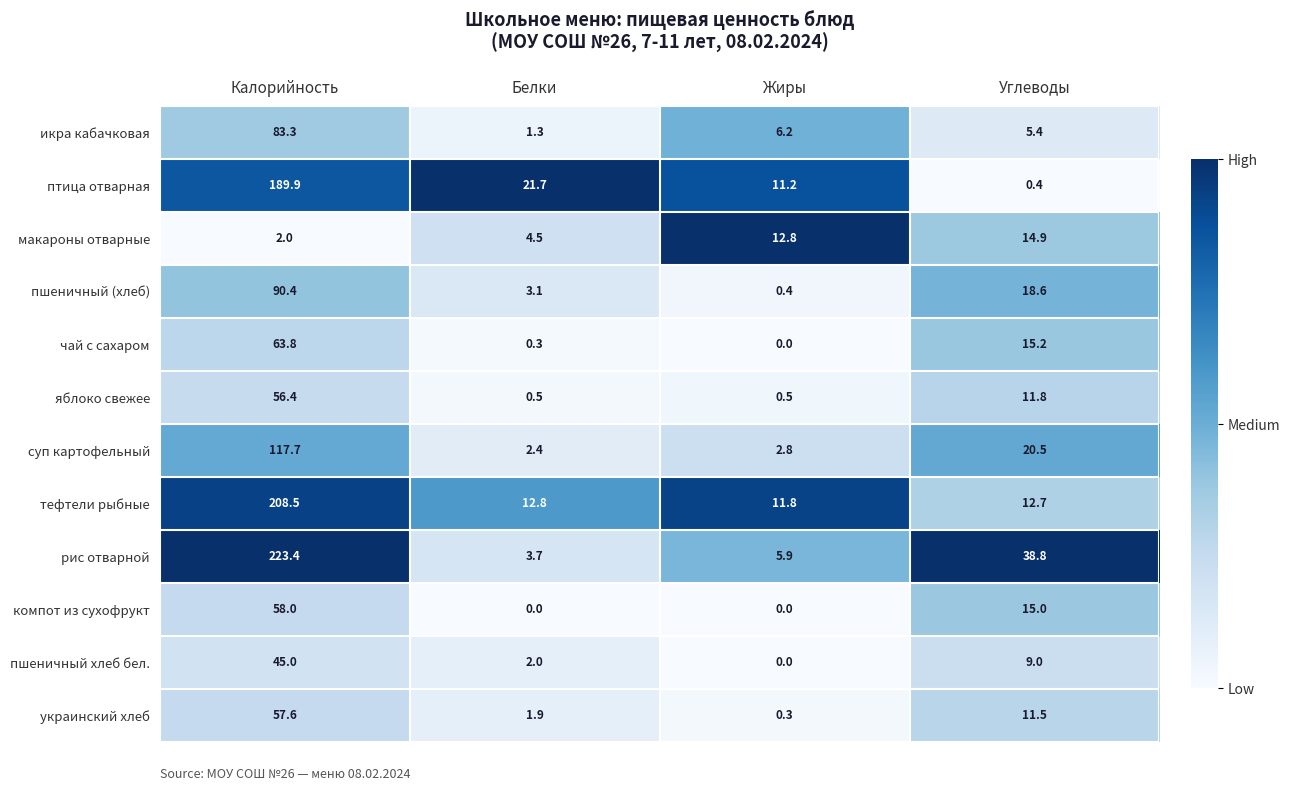

At which label does чай с сахаром first exceed 15?

Калорийность